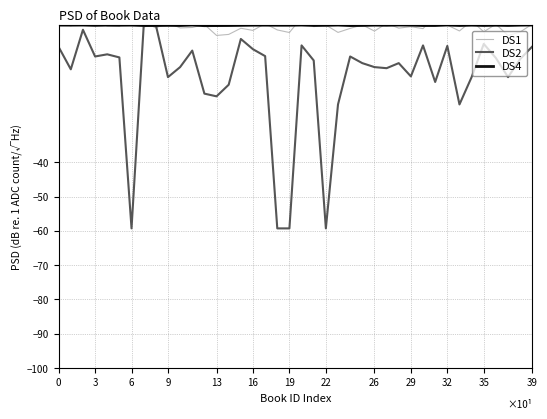

At how many categories does at least one series exceed -48?

40